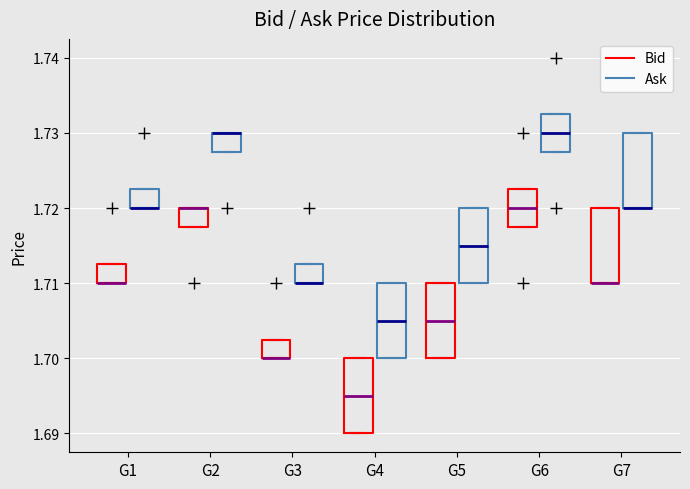

Reading left to right, read every box against the y-axis: the position of its median line, the range the box covers, and the ends of its whiskers. The values are not printed on the chart, so give them approximately, as read against the axis.

G1 (Bid): median 1.710 (drawn on the box's lower edge), box 1.710 to 1.713, whiskers 1.710 to 1.713
G1 (Ask): median 1.720 (drawn on the box's lower edge), box 1.720 to 1.723, whiskers 1.720 to 1.723
G2 (Bid): median 1.720 (drawn on the box's upper edge), box 1.718 to 1.720, whiskers 1.718 to 1.720
G2 (Ask): median 1.730 (drawn on the box's upper edge), box 1.728 to 1.730, whiskers 1.728 to 1.730
G3 (Bid): median 1.700 (drawn on the box's lower edge), box 1.700 to 1.703, whiskers 1.700 to 1.703
G3 (Ask): median 1.710 (drawn on the box's lower edge), box 1.710 to 1.713, whiskers 1.710 to 1.713
G4 (Bid): median 1.695, box 1.690 to 1.700, whiskers 1.690 to 1.700
G4 (Ask): median 1.705, box 1.700 to 1.710, whiskers 1.700 to 1.710
G5 (Bid): median 1.705, box 1.700 to 1.710, whiskers 1.700 to 1.710
G5 (Ask): median 1.715, box 1.710 to 1.720, whiskers 1.710 to 1.720
G6 (Bid): median 1.720, box 1.718 to 1.723, whiskers 1.718 to 1.723
G6 (Ask): median 1.730, box 1.728 to 1.733, whiskers 1.728 to 1.733
G7 (Bid): median 1.710 (drawn on the box's lower edge), box 1.710 to 1.720, whiskers 1.710 to 1.720
G7 (Ask): median 1.720 (drawn on the box's lower edge), box 1.720 to 1.730, whiskers 1.720 to 1.730